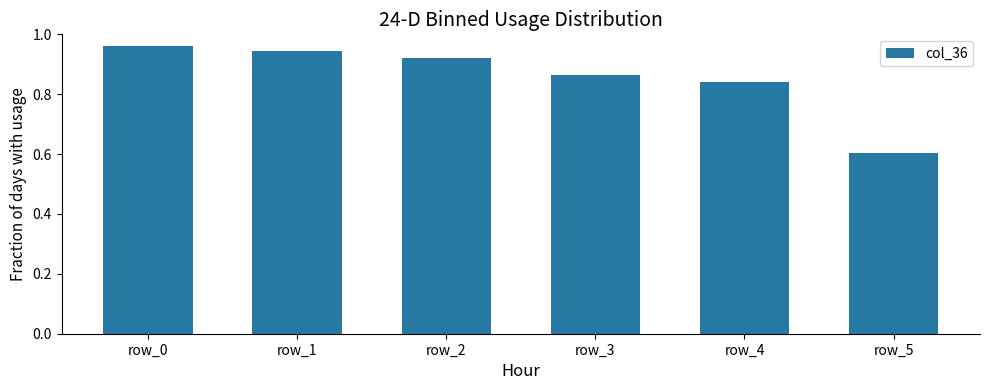

Is it true that the value at row_2 is 0.4?

False